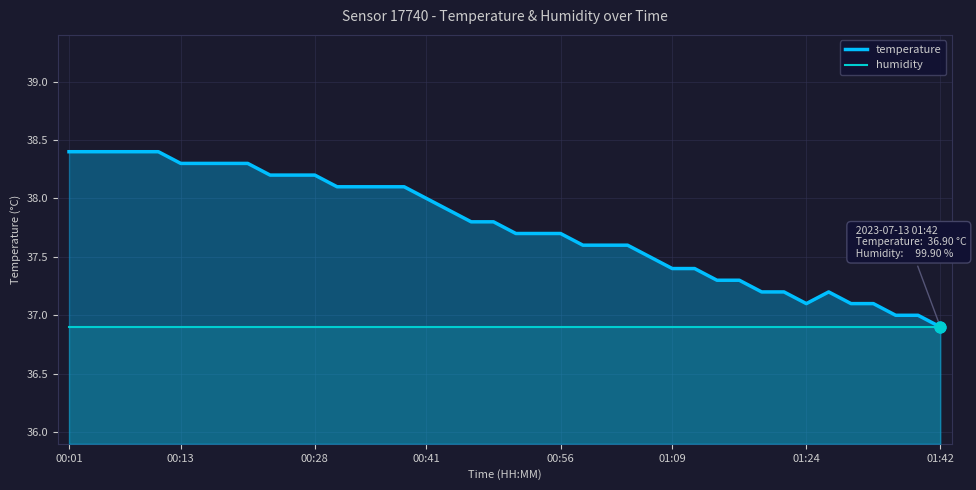

Is the value of temperature at 19 greater than the value of humidity at 34?

Yes